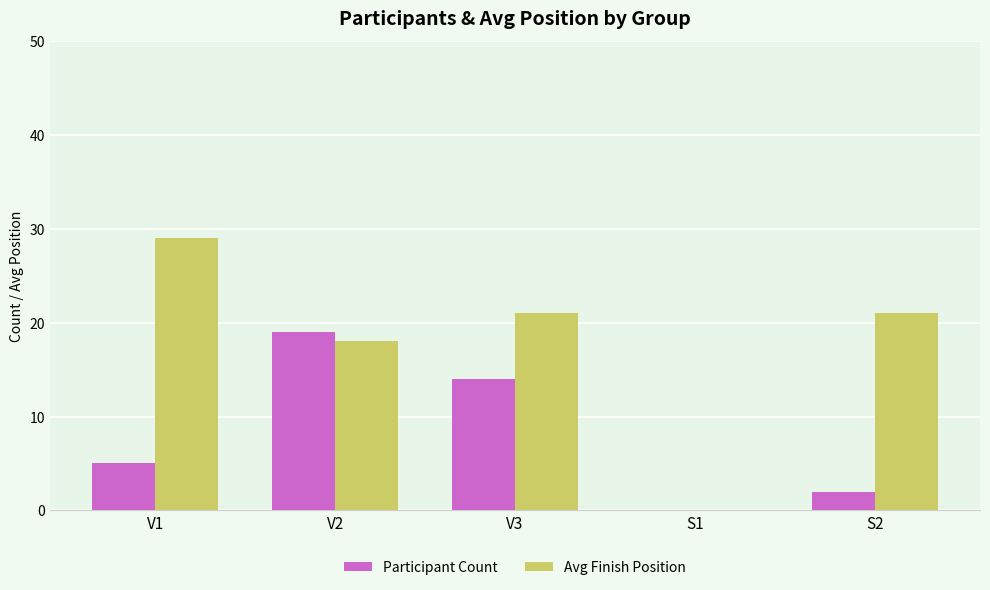

The Avg Finish Position series shows -19 at S1. True or false?

False